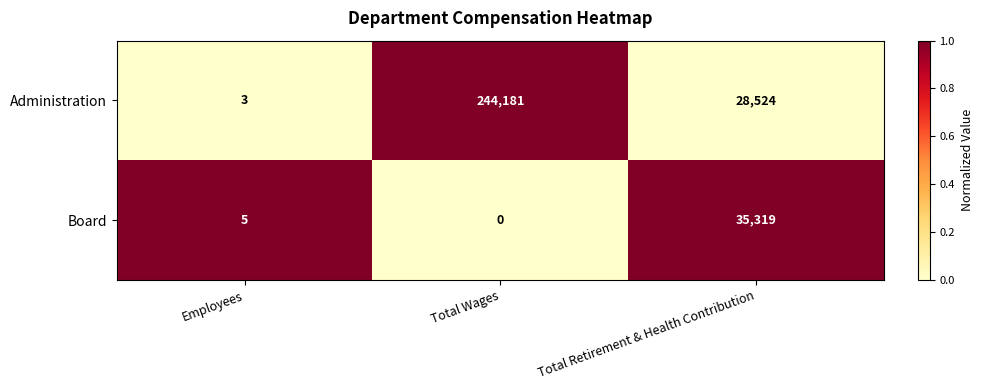

At which category is the sum across all series the highest?

Total Wages